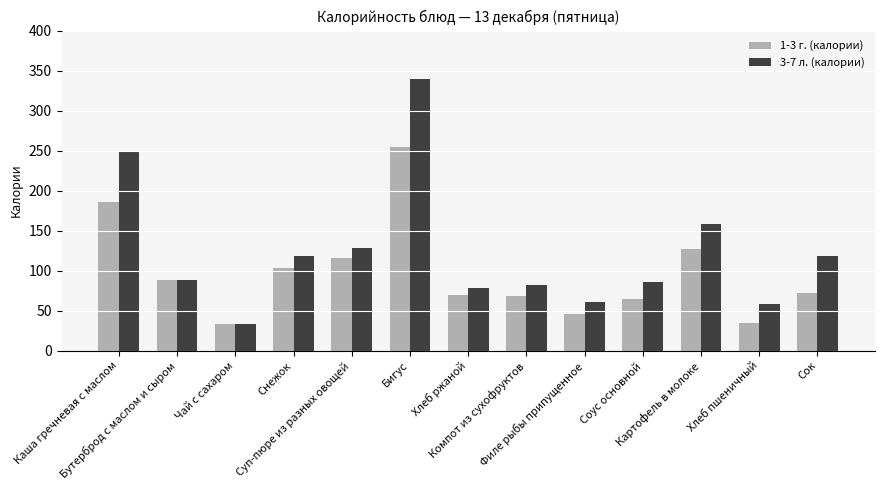

Rank the series by their maximum value, from highest to lowest.

3-7 л. (калории), 1-3 г. (калории)